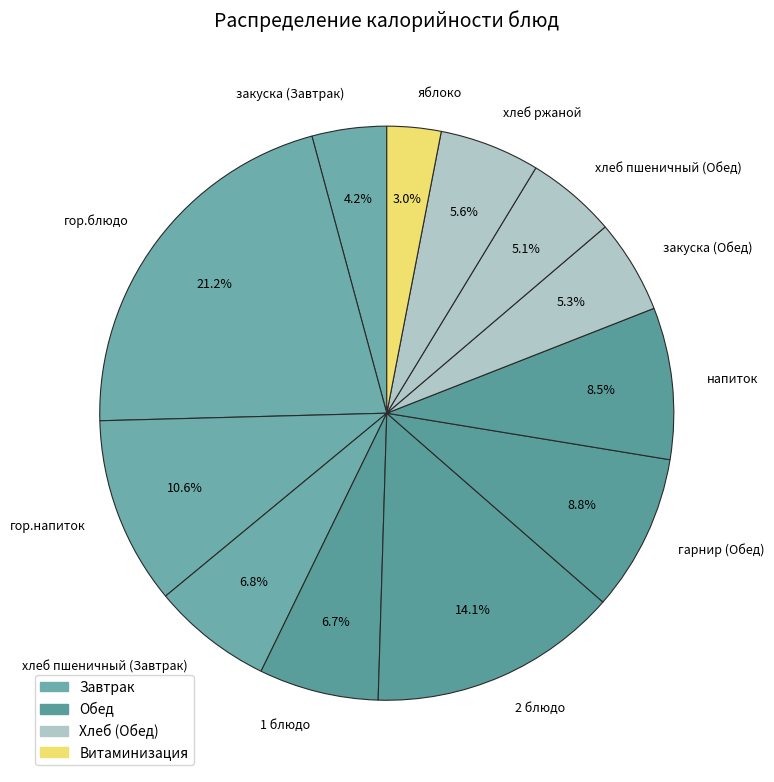

What percentage is the 1 блюдо slice, to the nearest percent?

7%